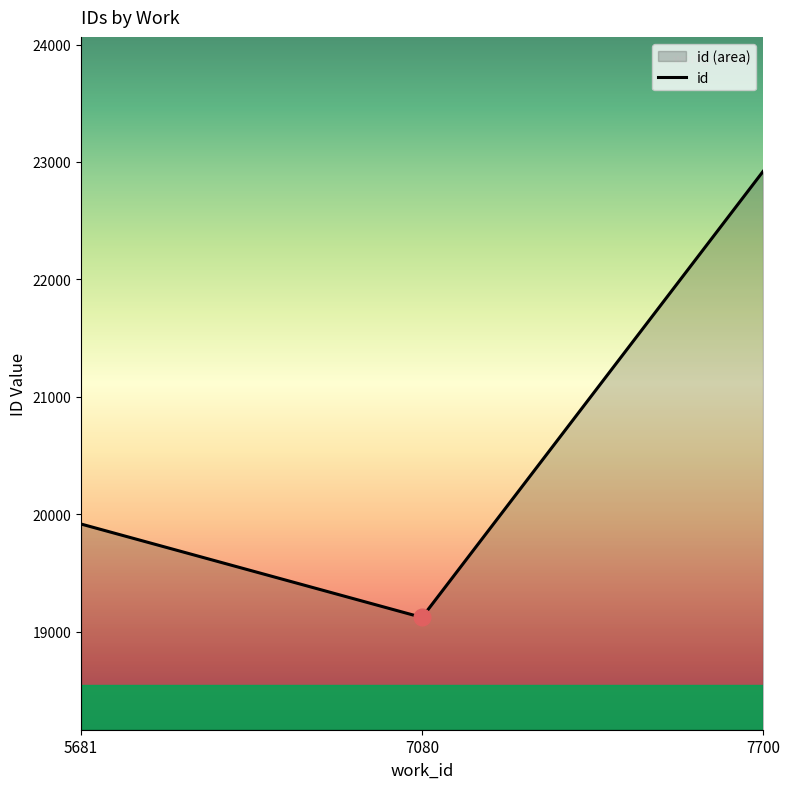

Between 5681 and 7700, which is larger?

7700